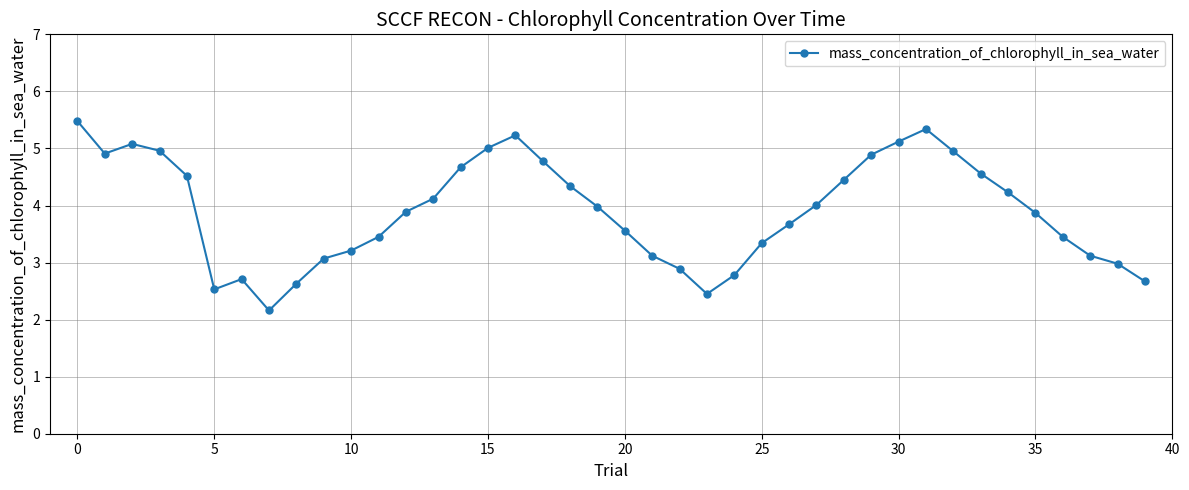

What is the sum of all values?

156.2